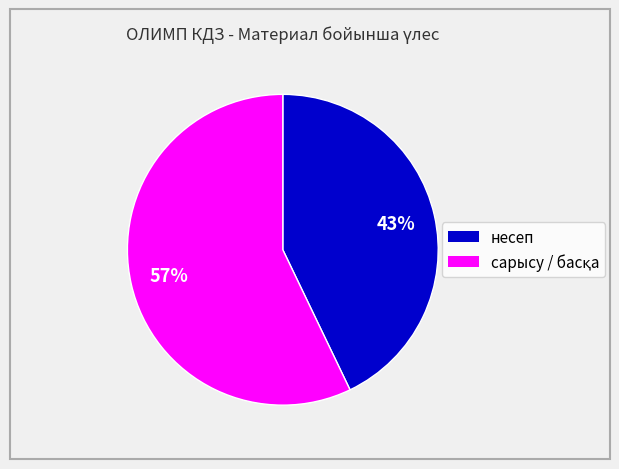

Is there any slice that represents more than half of the pie?

Yes